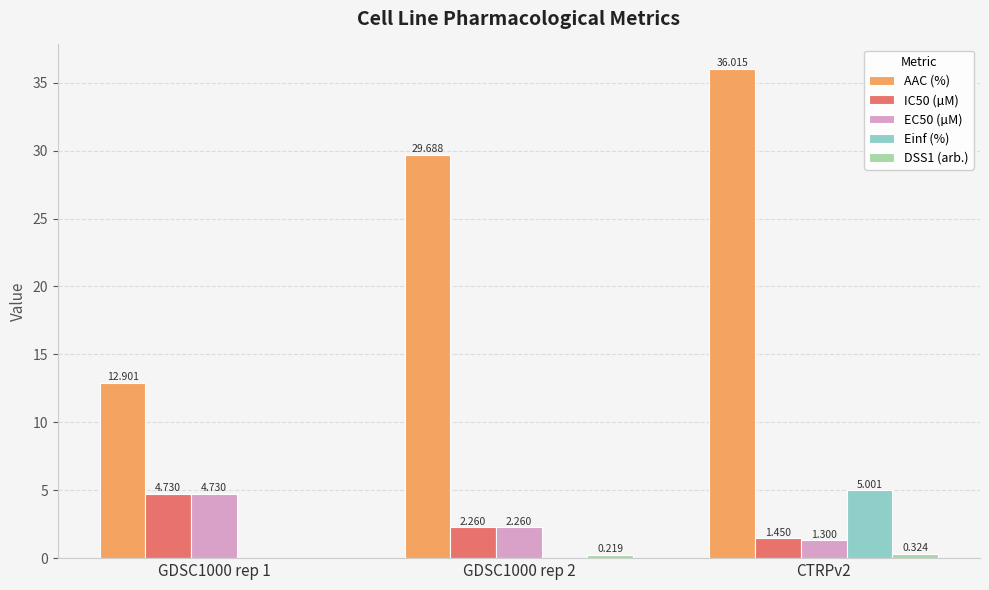

How many categories are shown in the chart?

3